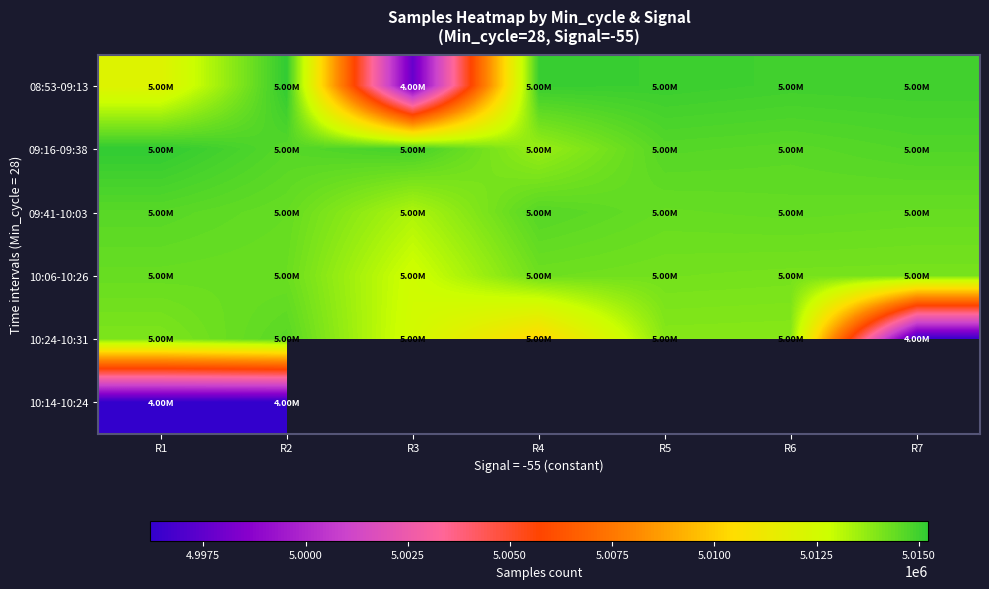

How many data points in 09:16-09:38 are less than 5014654?

3